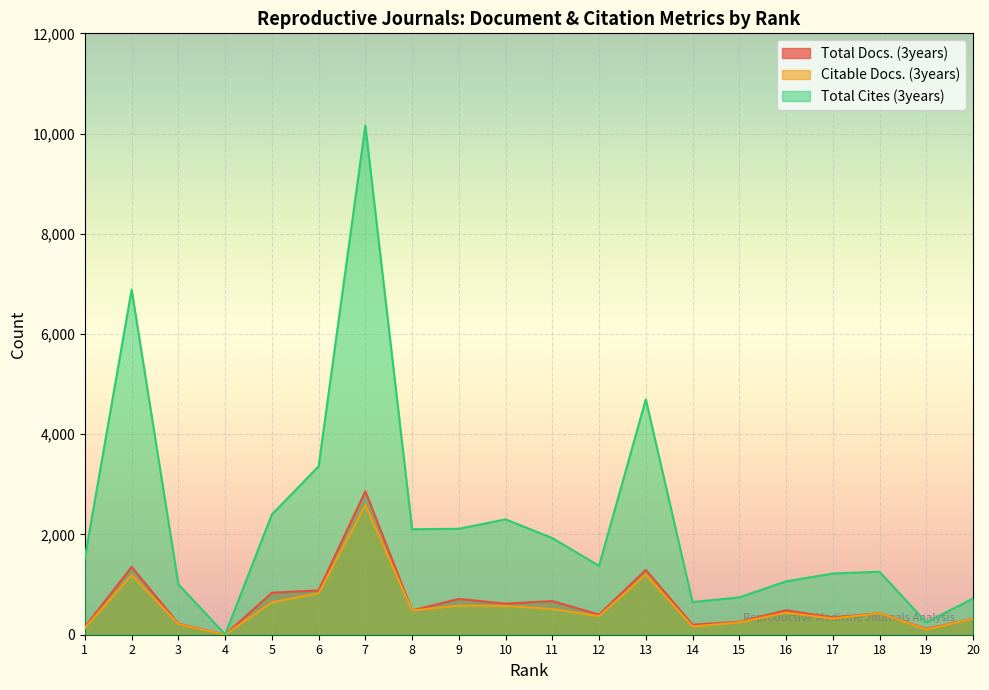

At which label does Total Docs. (3years) reach its minimum?

4